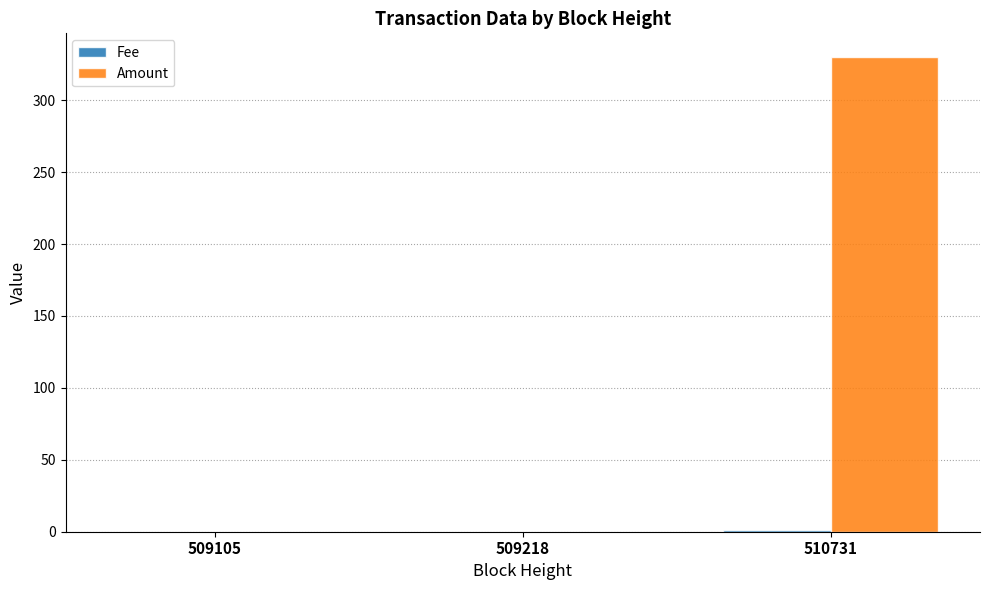

What is the sum of all Amount values?

330.0